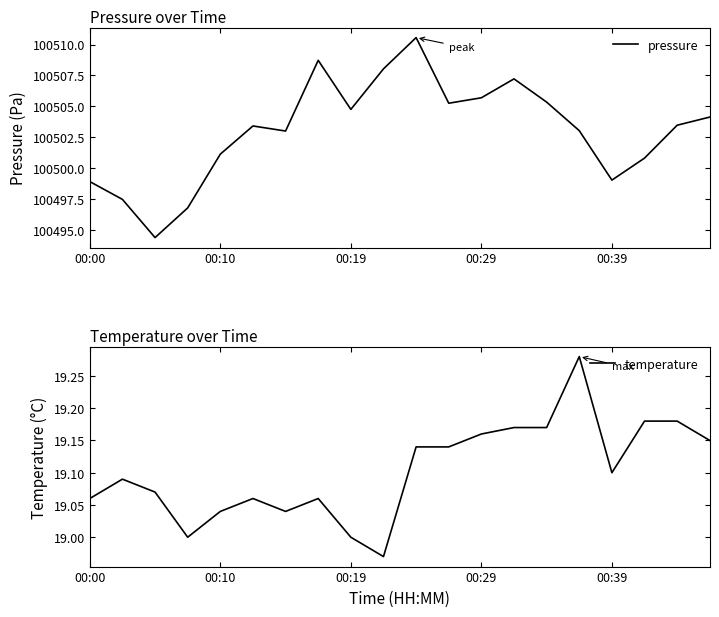

True or false: pressure and temperature intersect in this chart.

False